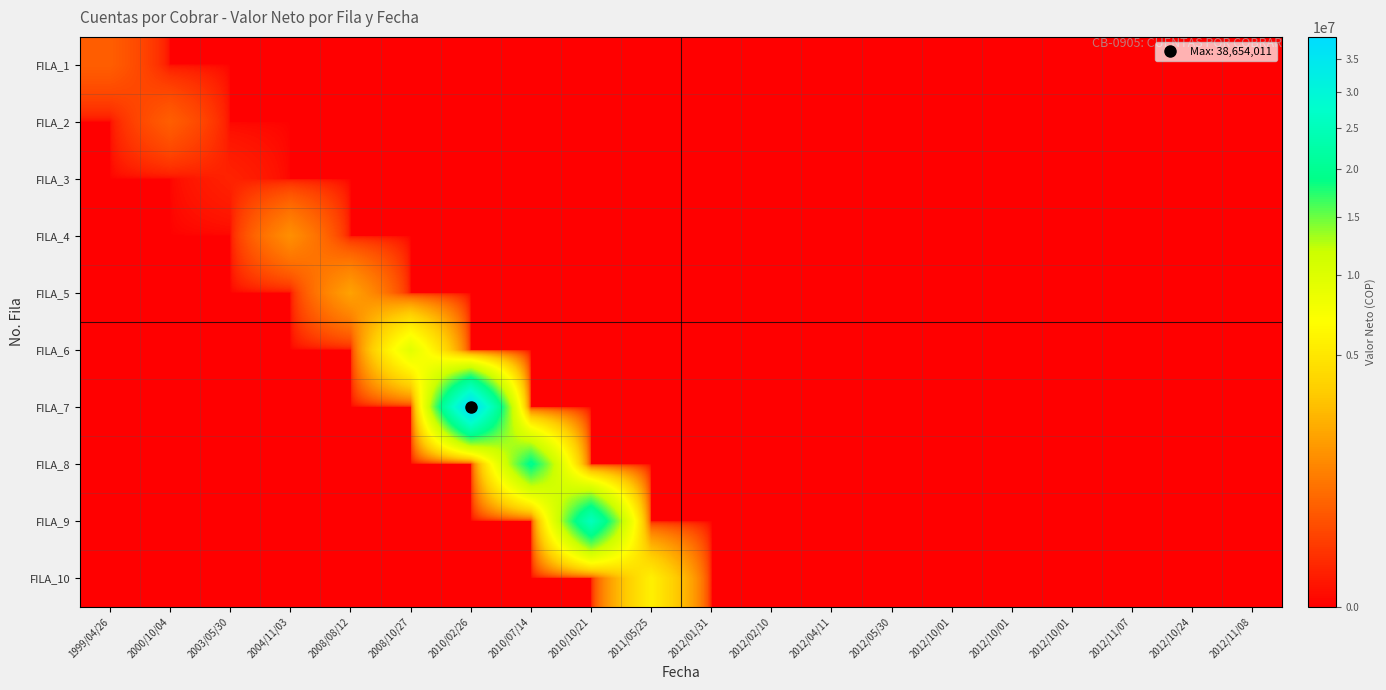

At how many categories does at least one series exceed 29480344?

1